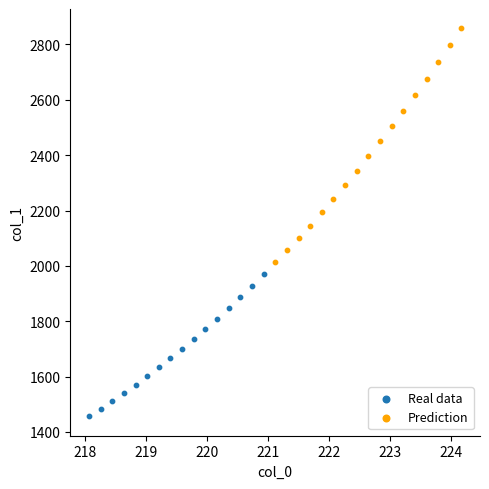

What are all the series names shown in the legend?

Real data, Prediction